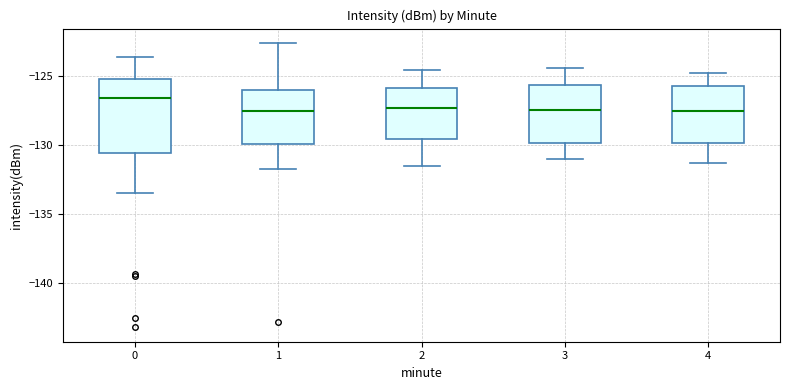

Which box is the tallest, from its lower edge to its upper edge?

0